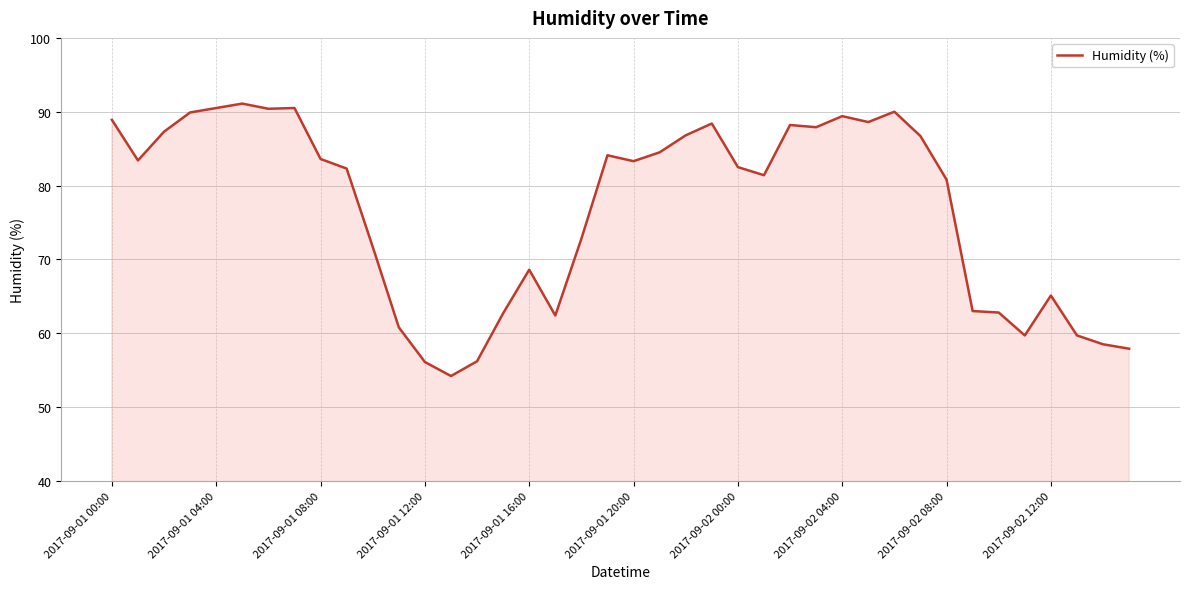

What is the maximum value shown in the chart?

91.1